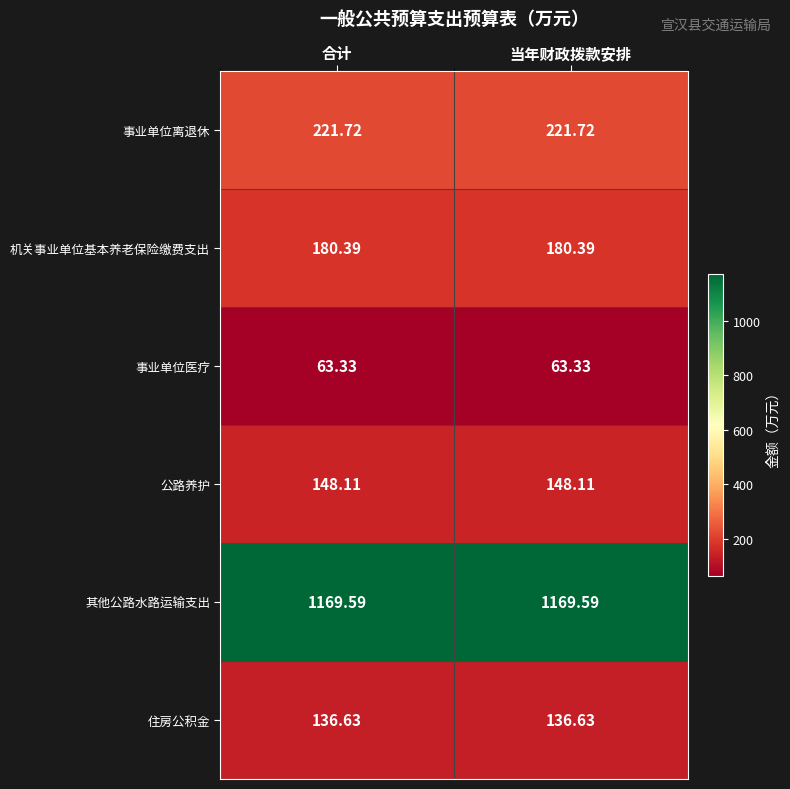

At 合计, list the series in order from largest to smallest.

其他公路水路运输支出, 事业单位离退休, 机关事业单位基本养老保险缴费支出, 公路养护, 住房公积金, 事业单位医疗